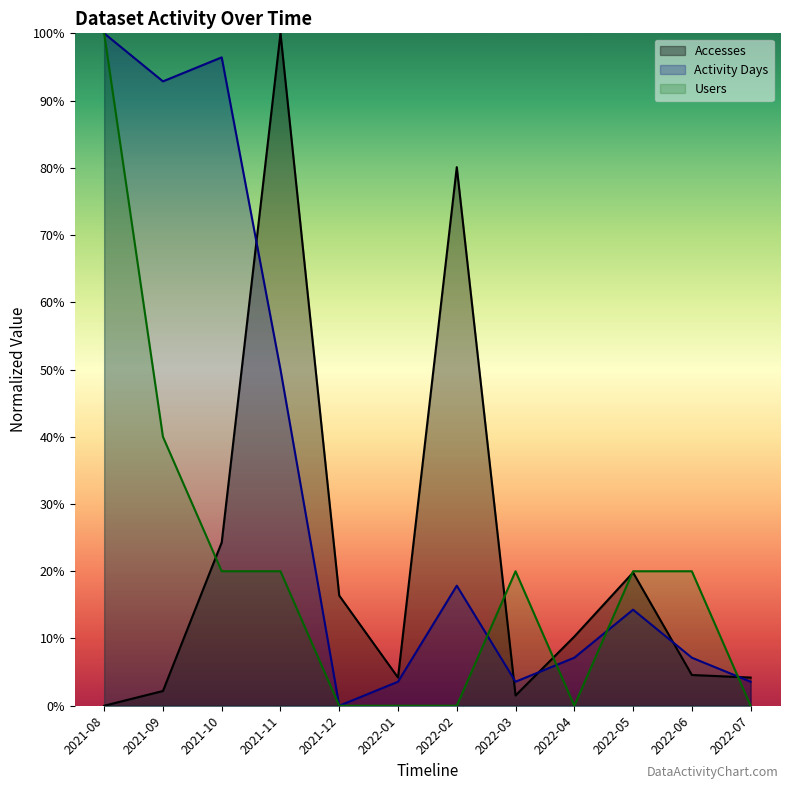

What is the approximate value of Accesses at 2022-02?

80.1